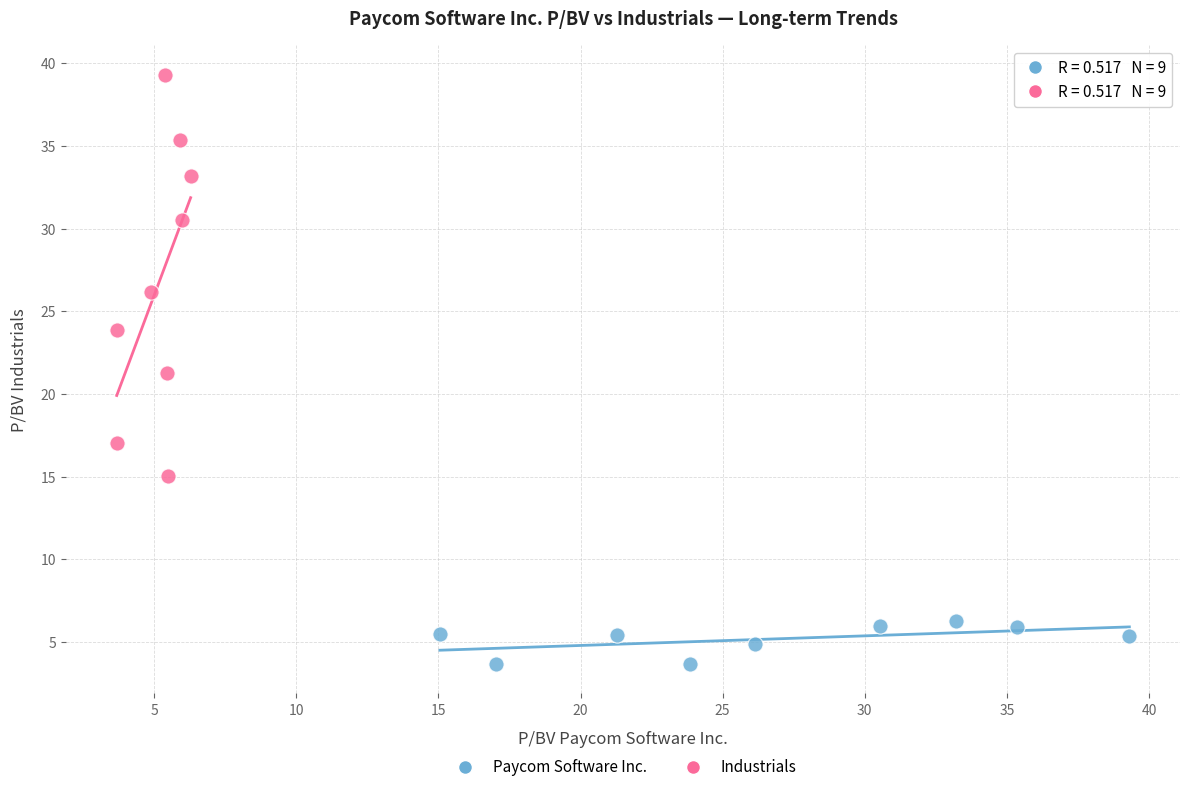

Which series reaches the maximum Y coordinate?

Industrials